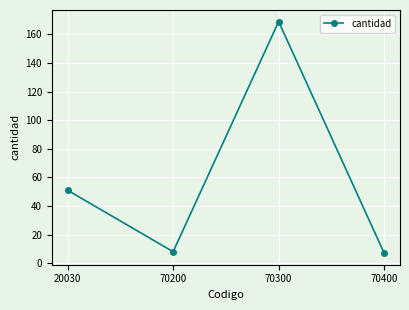

The chart shows a value of 86 at 20030. True or false?

False